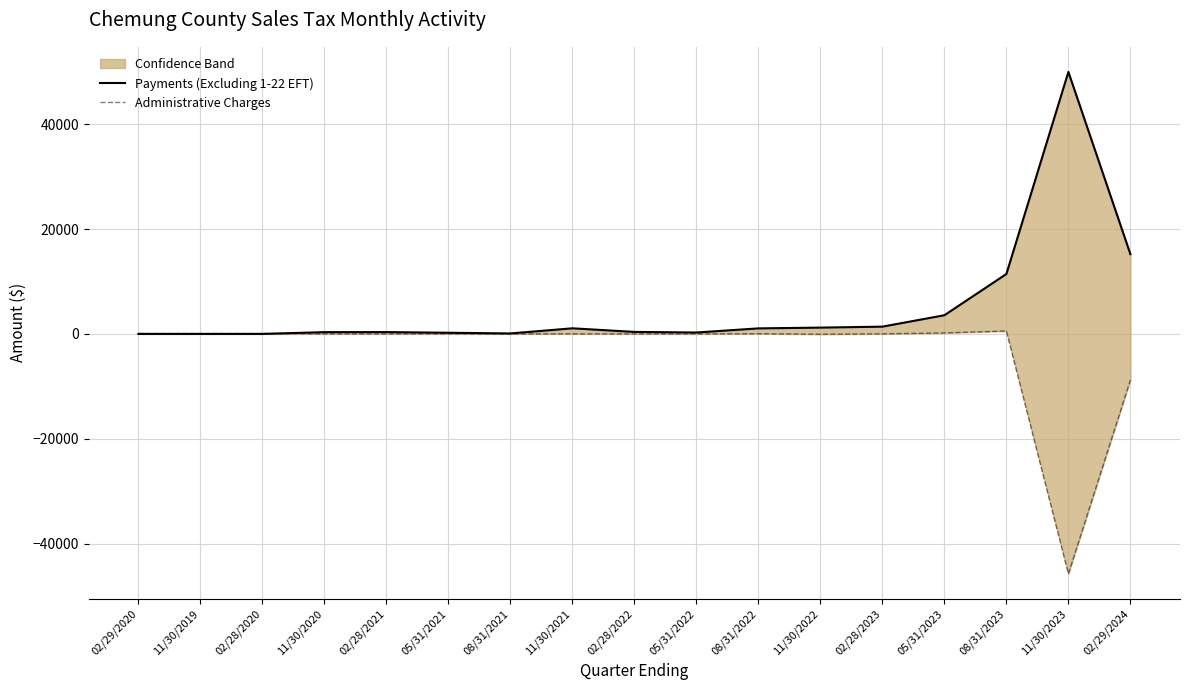

What is the difference between the maximum and minimum values in the Payments (Excluding 1-22 EFT) series?

49996.5